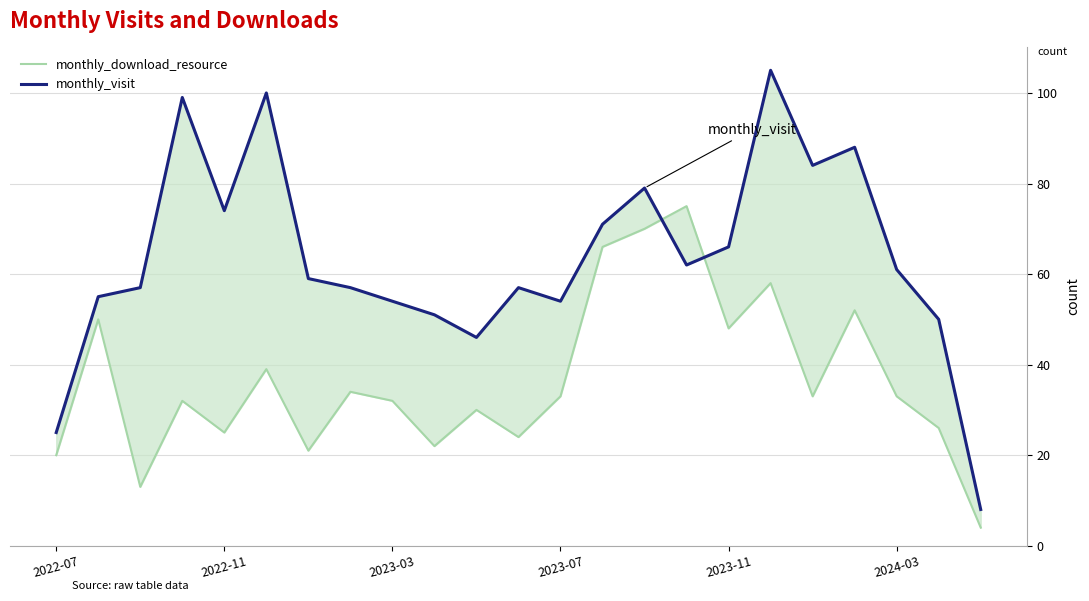

Which series has the largest total across all categories?

monthly_visit